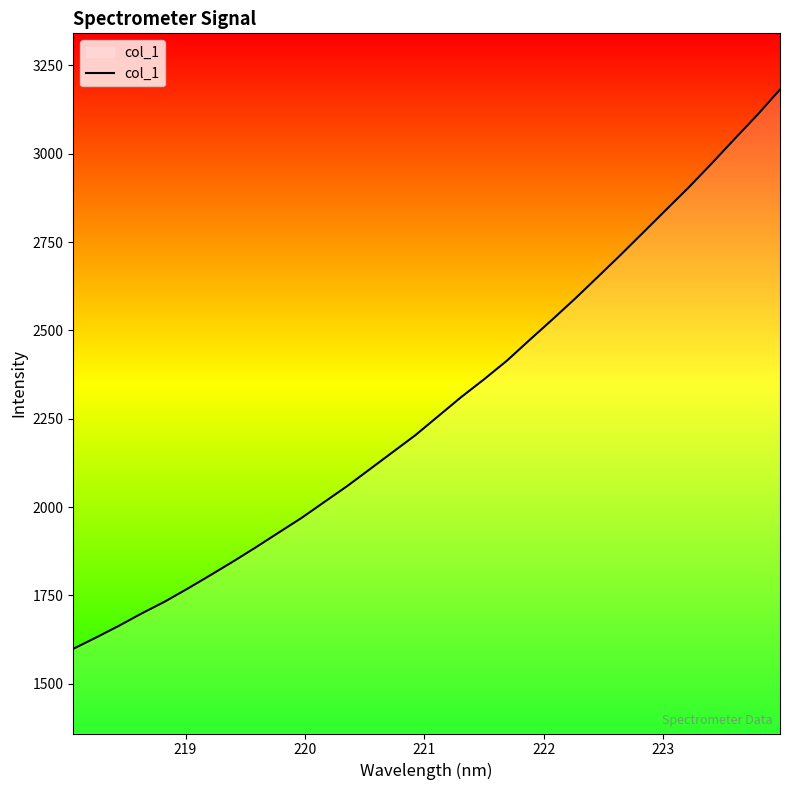

What is the sum of all values?

73196.0